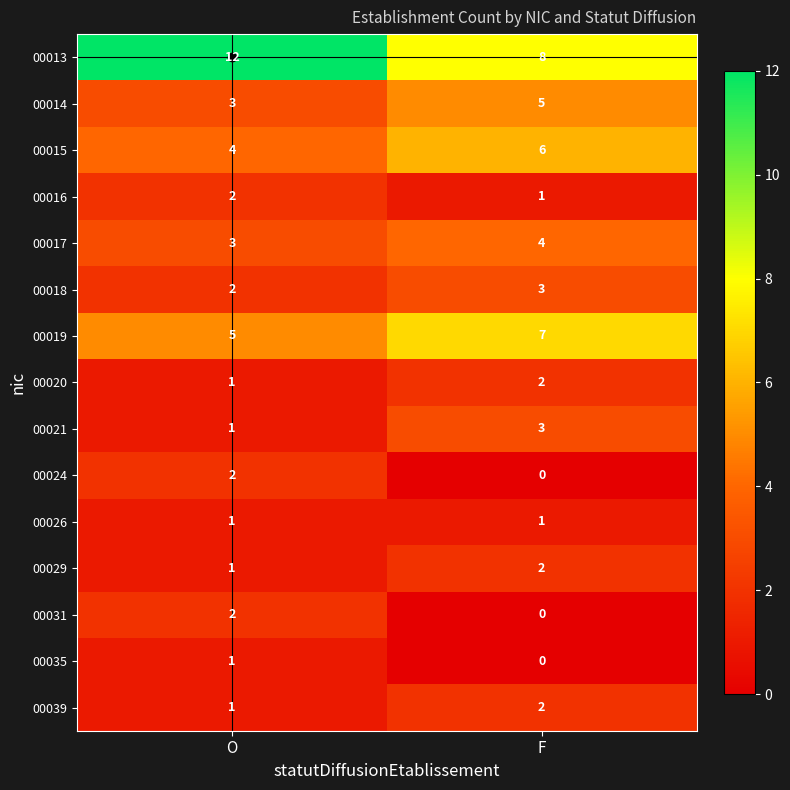

The 00024 series shows 0 at F. True or false?

True